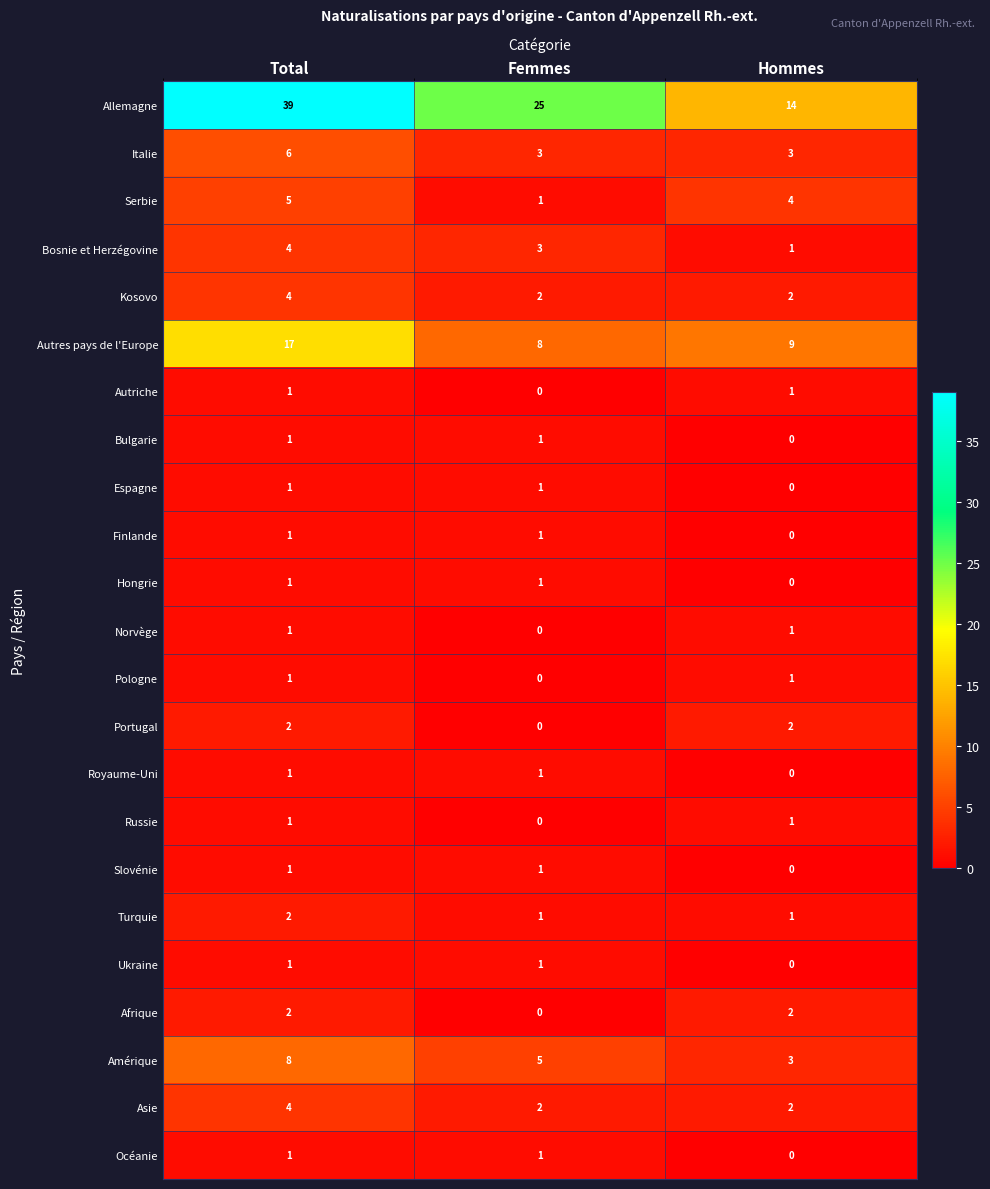

True or false: Turquie has a value of 3 at Total.

False